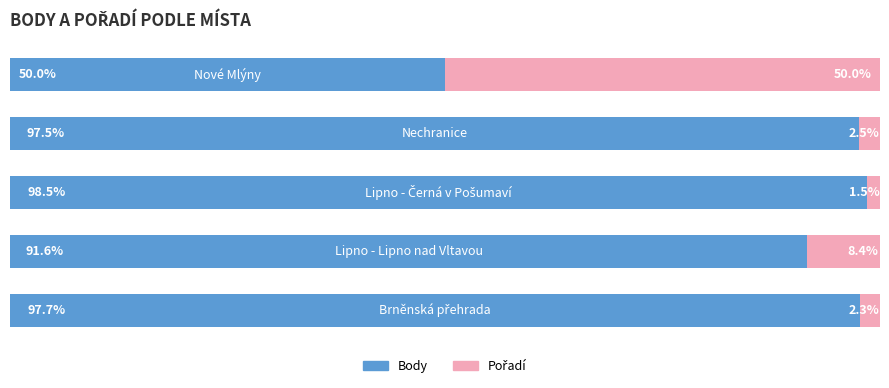

At how many categories does at least one series exceed 7?

5